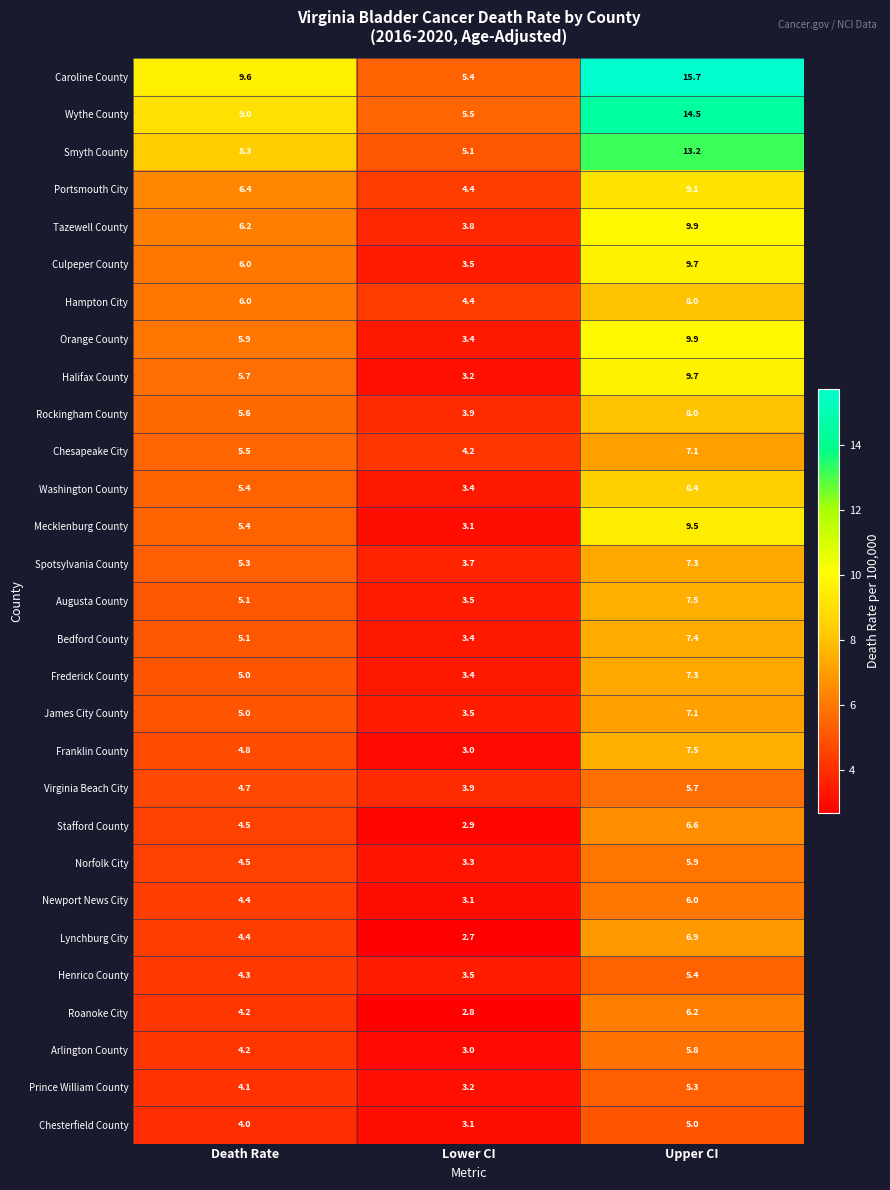

The value of Smyth County at Death Rate is 2.0. True or false?

False